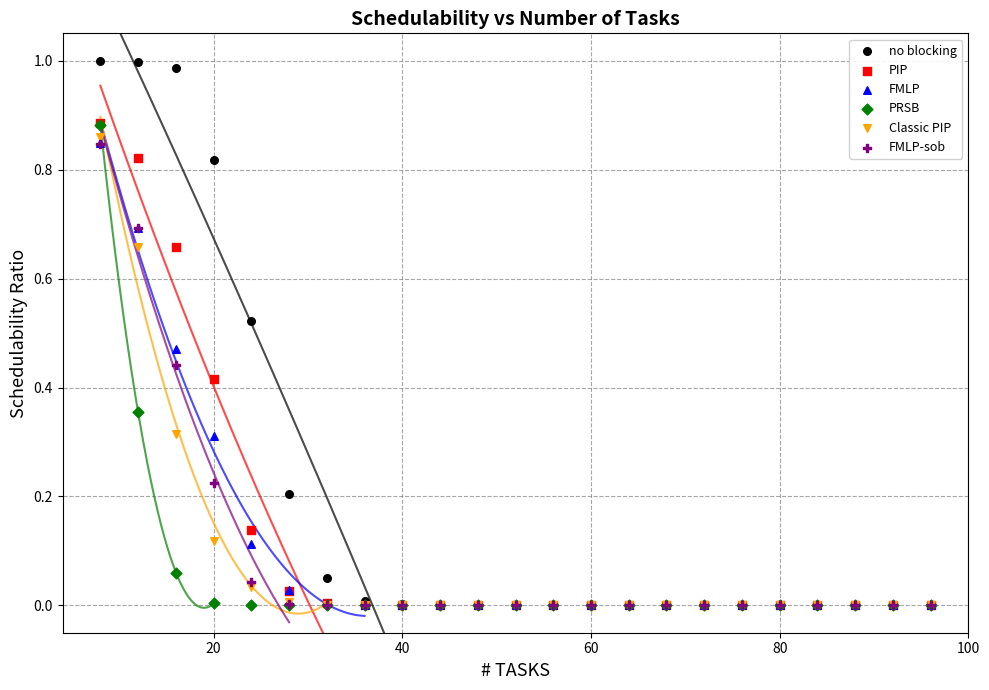

Which series has the largest Y range (max minus min)?

no blocking